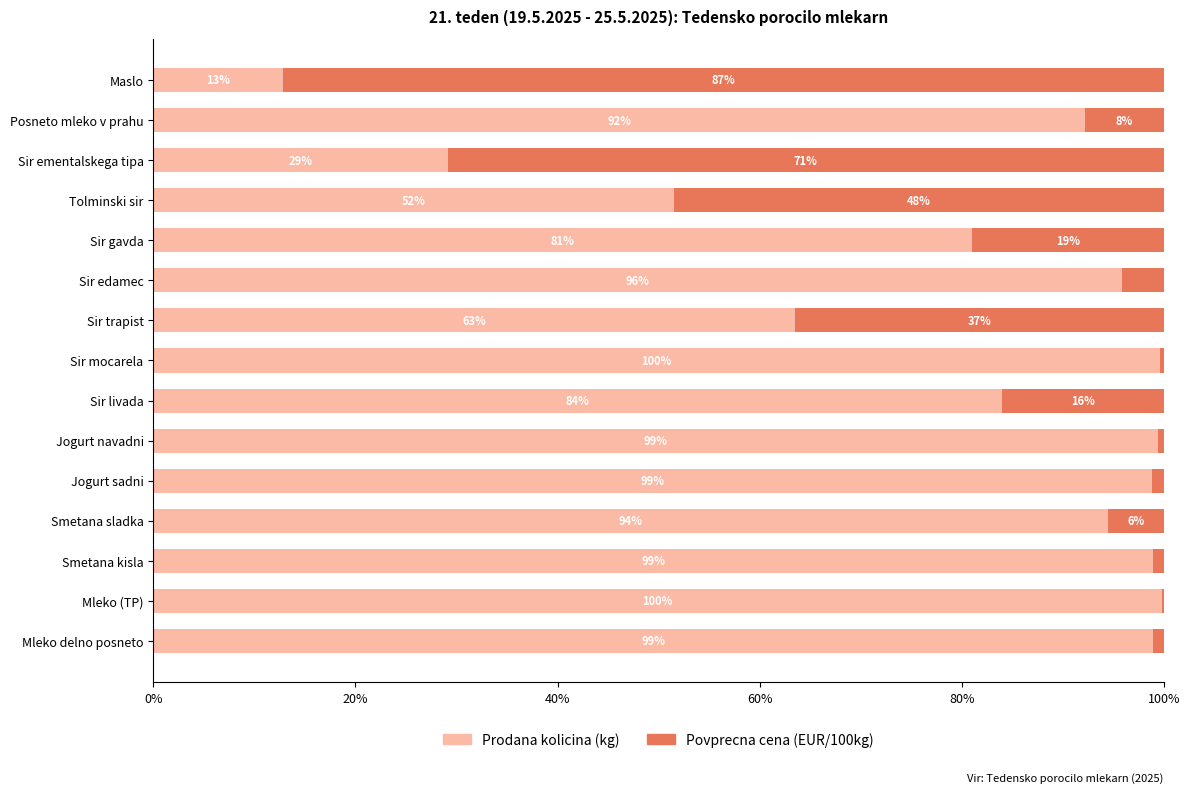

What is the total value across all series at Sir ementalskega tipa?

100.0